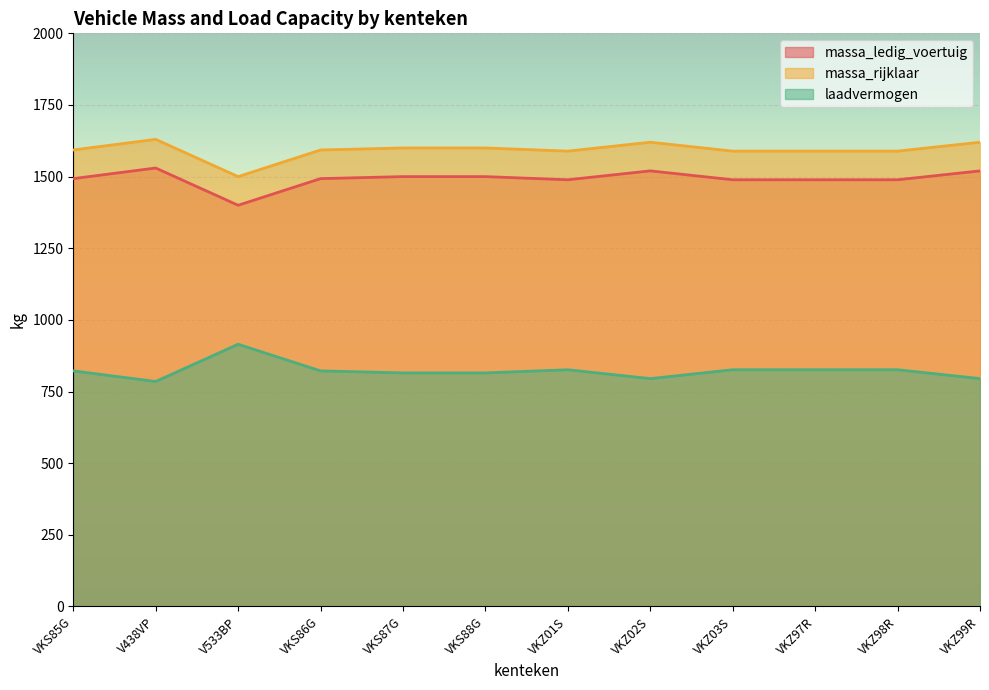

What is the total value across all series at VKZ97R?

3904